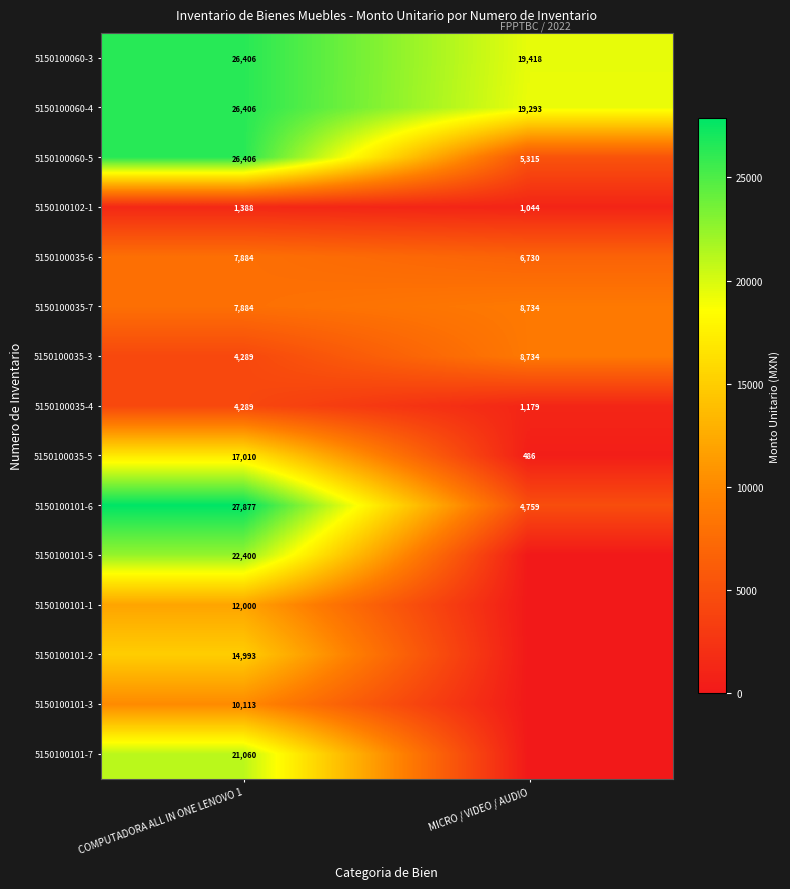

Rank the categories by 5150100035-6 value from highest to lowest.

COMPUTADORA ALL IN ONE LENOVO 1, MICRO / VIDEO / AUDIO